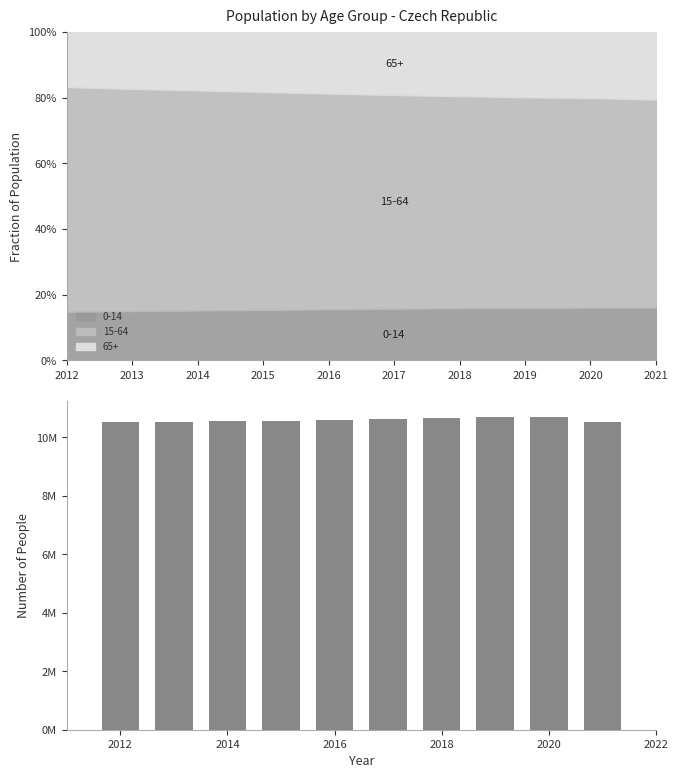

Does the chart contain stacked bars?

No